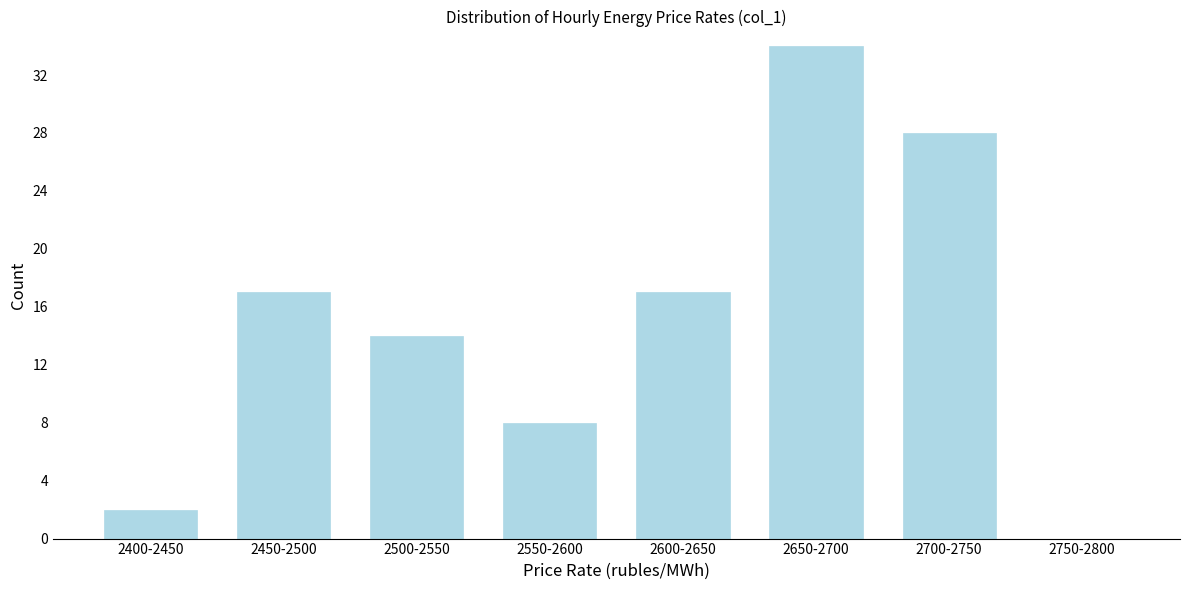

Reading left to right, what are all the values shown in this chart?

2400-2450=2	2450-2500=17	2500-2550=14	2550-2600=8	2600-2650=17	2650-2700=34	2700-2750=28	2750-2800=0